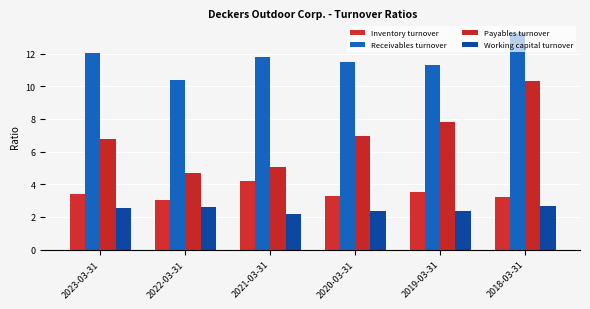

At which label is Receivables turnover closest to 11?

2019-03-31